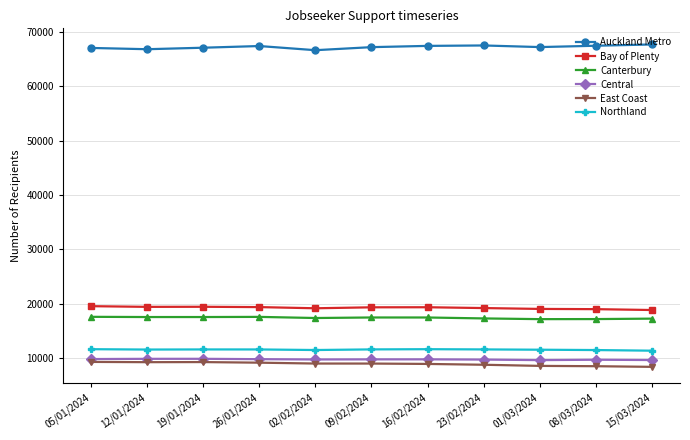

What is the difference between the maximum and minimum values in the East Coast series?

909